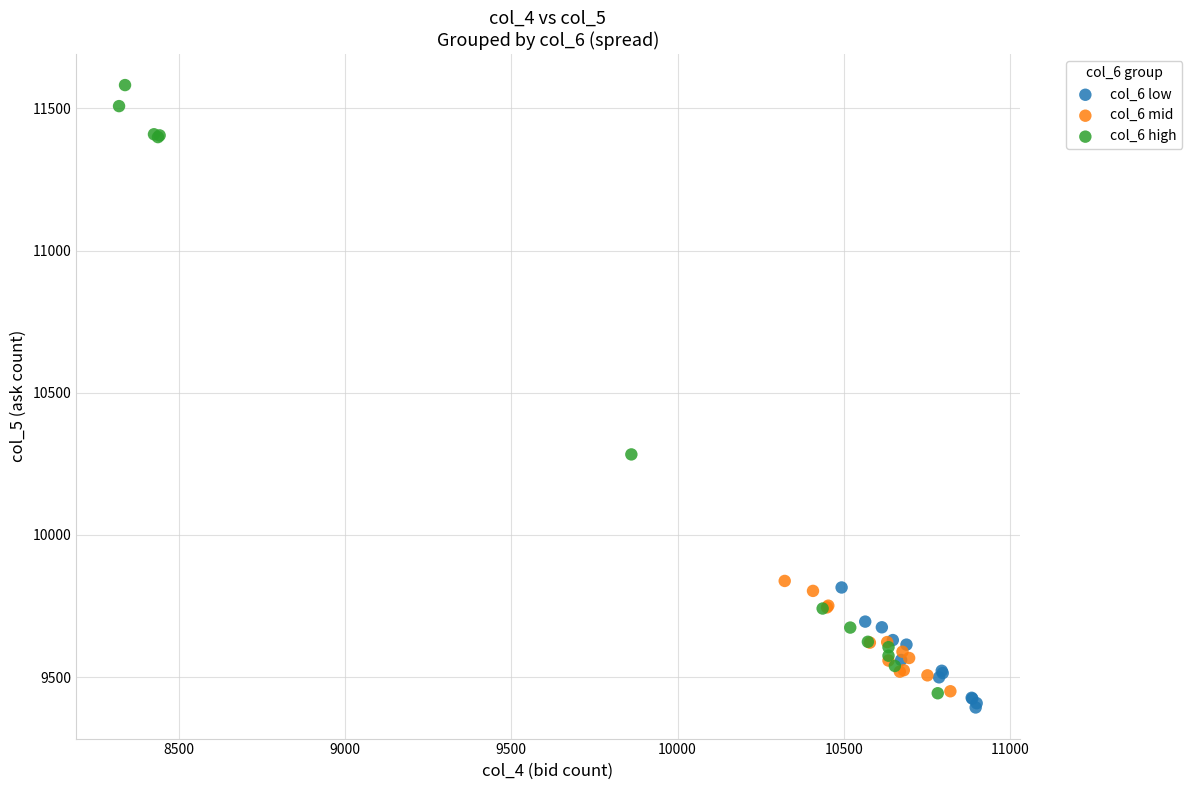

Which series has the largest Y range (max minus min)?

col_6 high